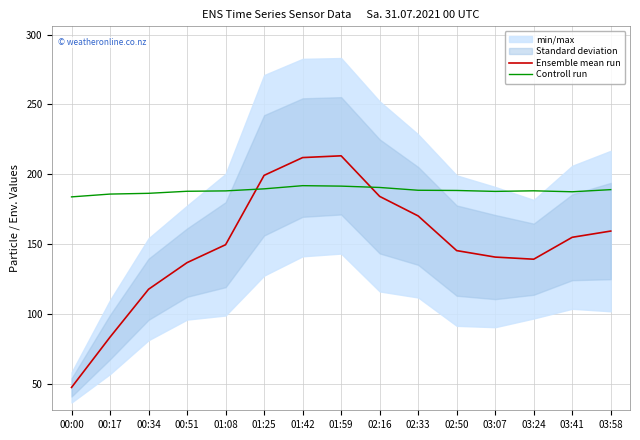

Is it true that Ensemble mean run equals 240.9 at 02:16?

False